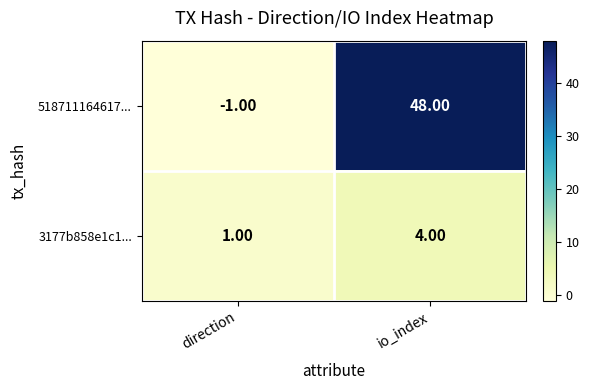

At which label does 3177b858e1c1... reach its peak?

io_index